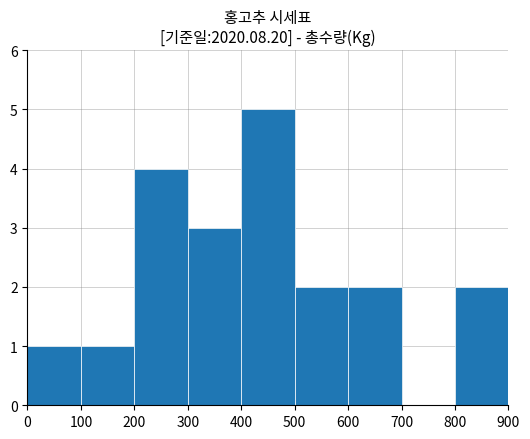

What is the difference between the values at 800 and 400?

3